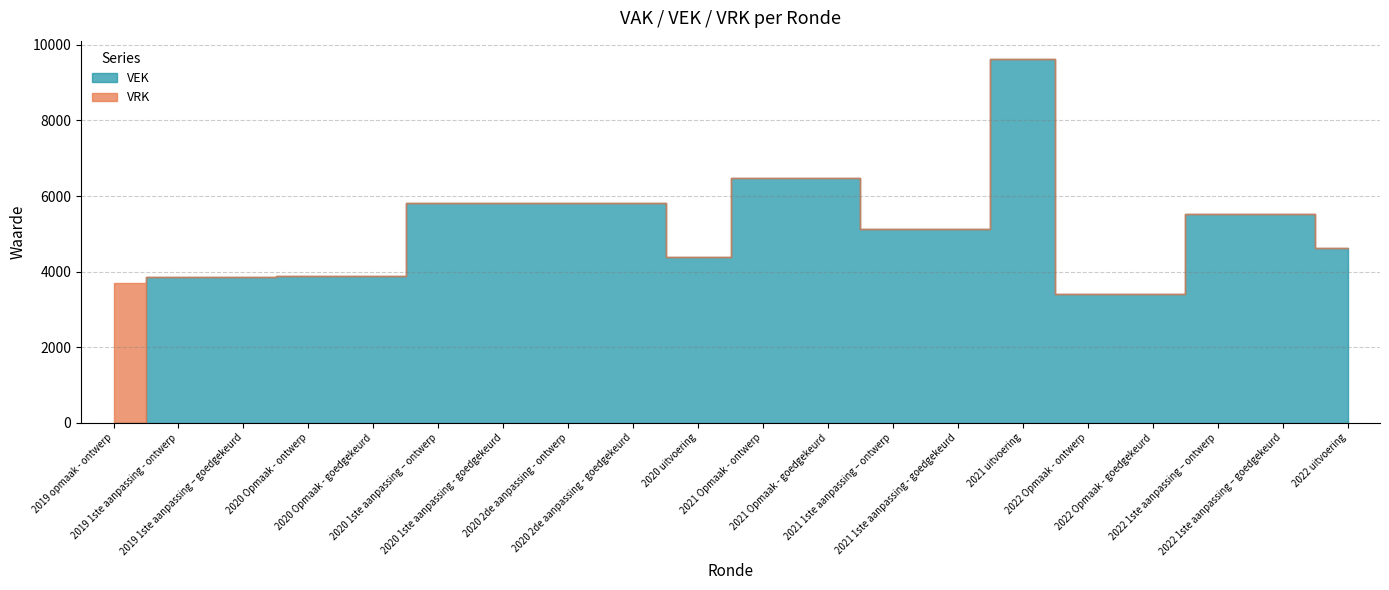

What is the average value of the VRK series?

186